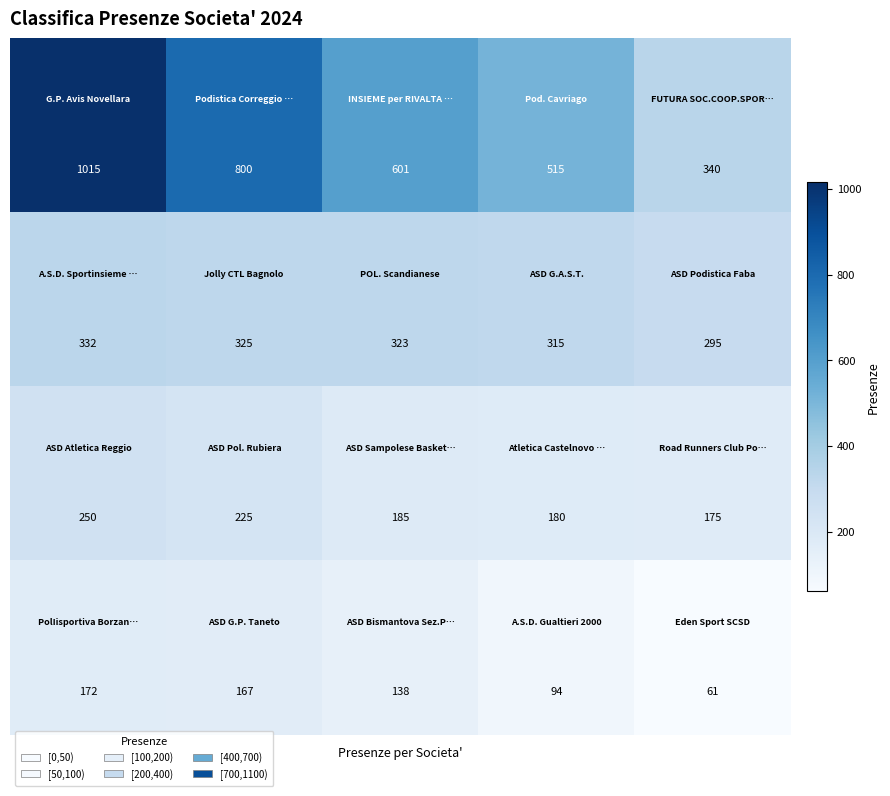

What is the smallest value displayed?

61